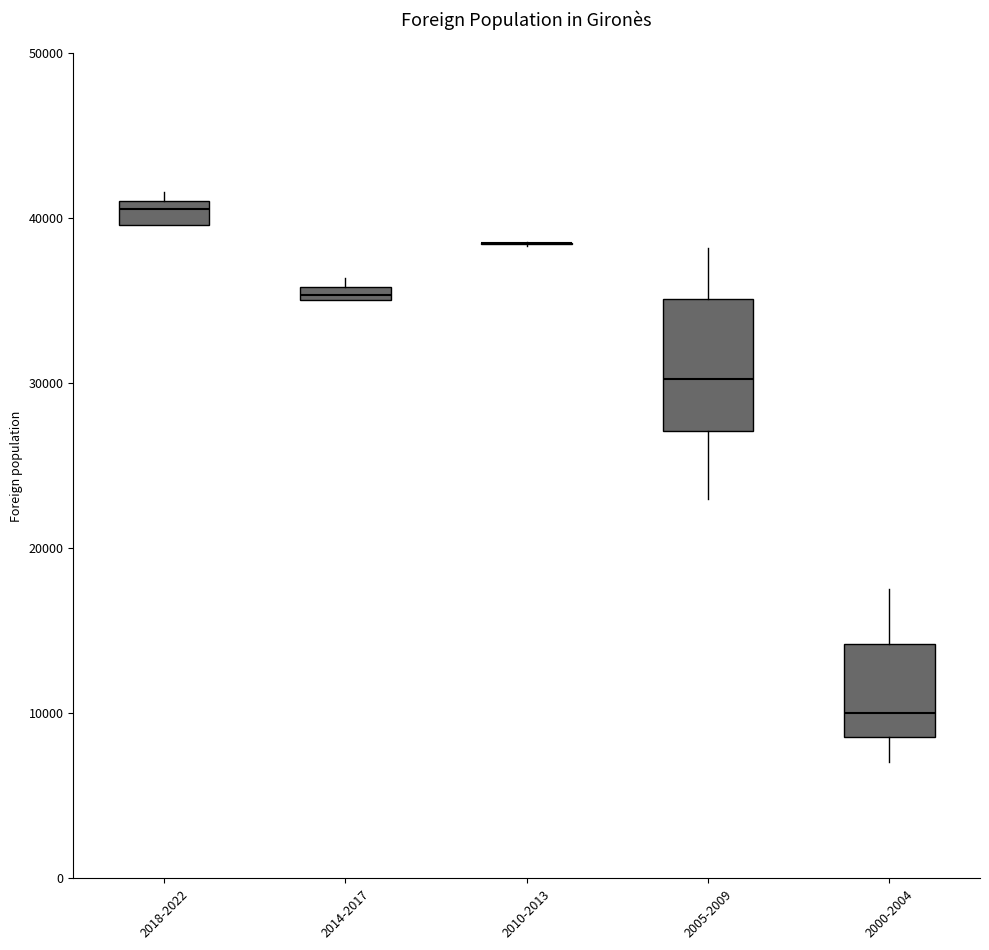

Where does the upper whisker of the box for 2000-2004 end on the y-axis? The values are not printed on the chart, so give them approximately, as read against the axis.

18000